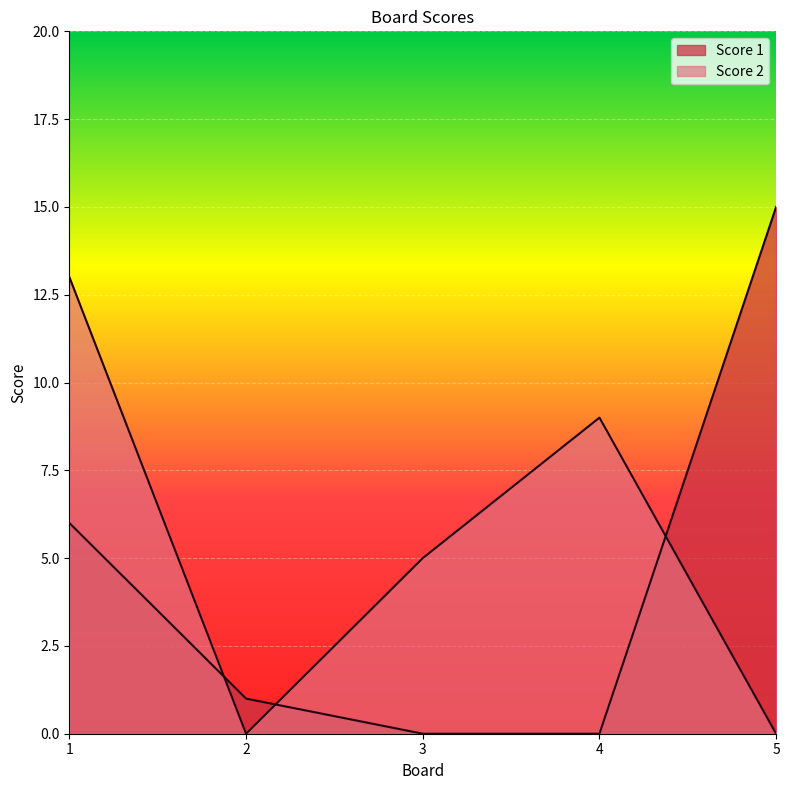

What is the maximum value shown in the chart?

15